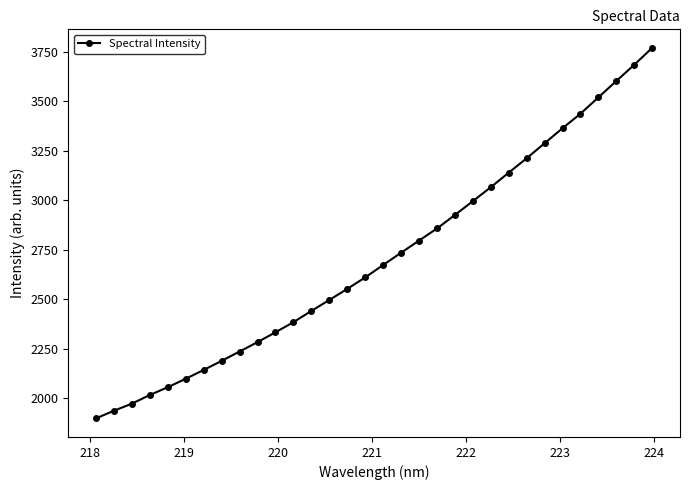

What is the maximum value shown in the chart?

3768.6